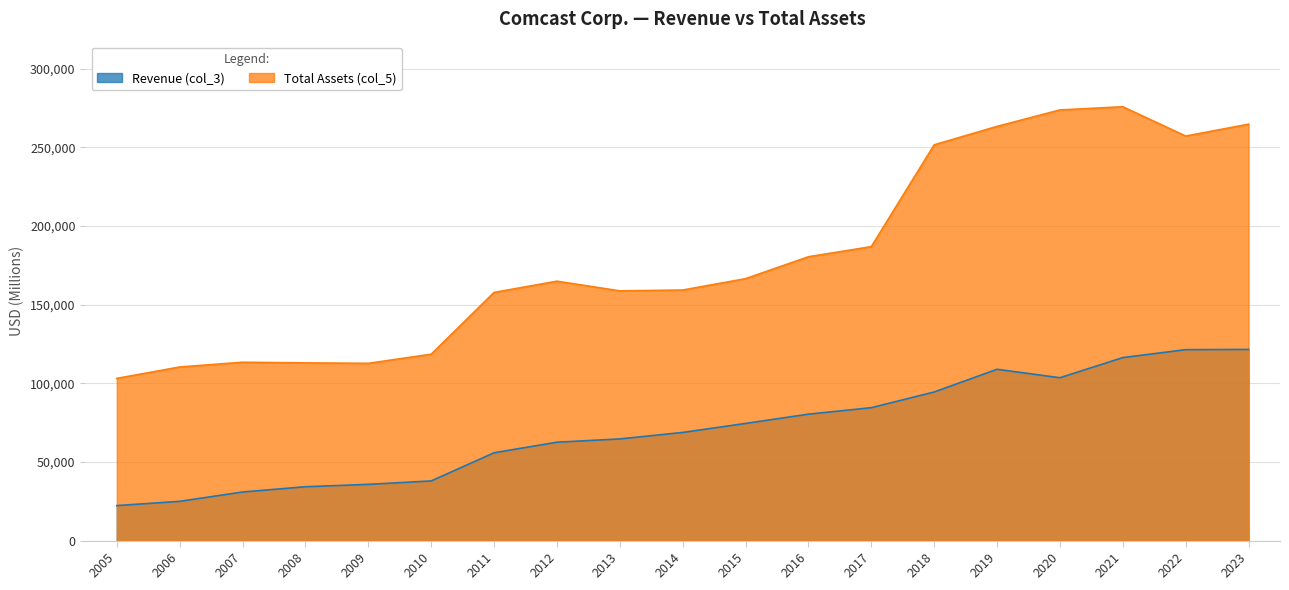

True or false: Revenue (col_3) and Total Assets (col_5) intersect in this chart.

False